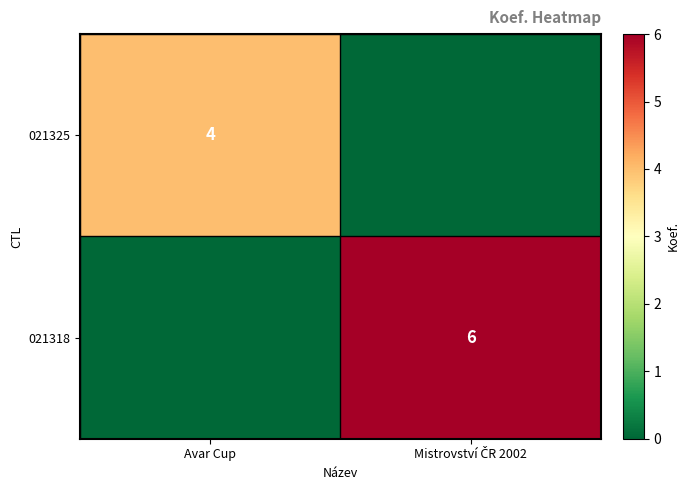

The 021318 series shows 3 at Avar Cup. True or false?

False